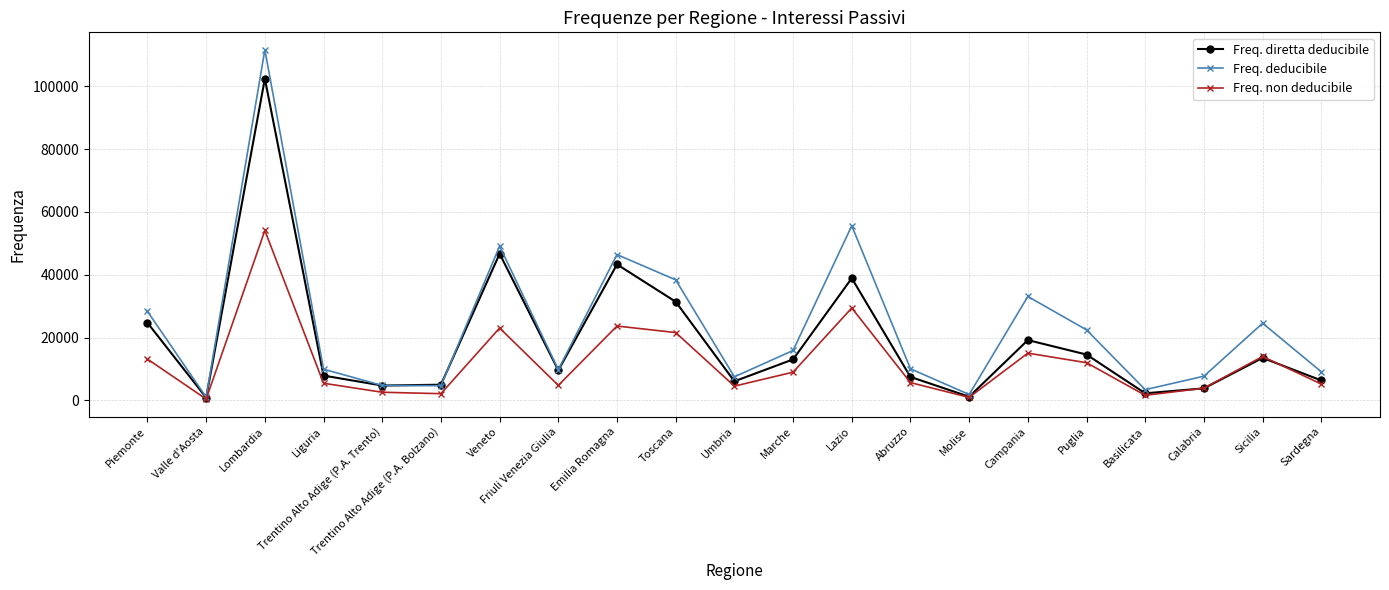

Is the value of Freq. deducibile at Valle d'Aosta greater than the value of Freq. non deducibile at Abruzzo?

No